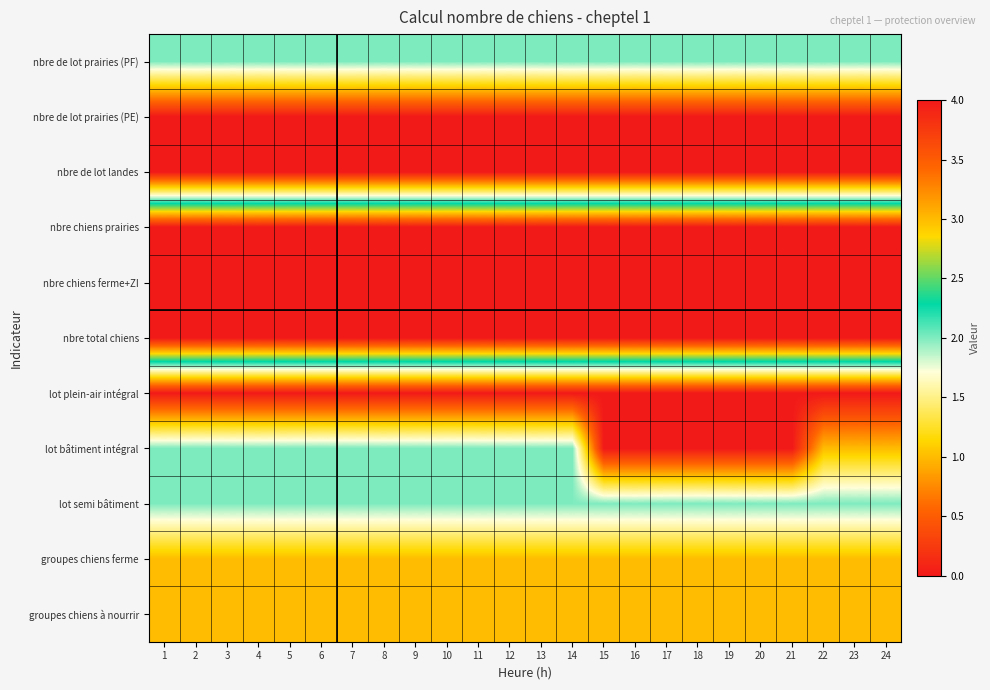

At which category does the chart reach its peak across all series?

1